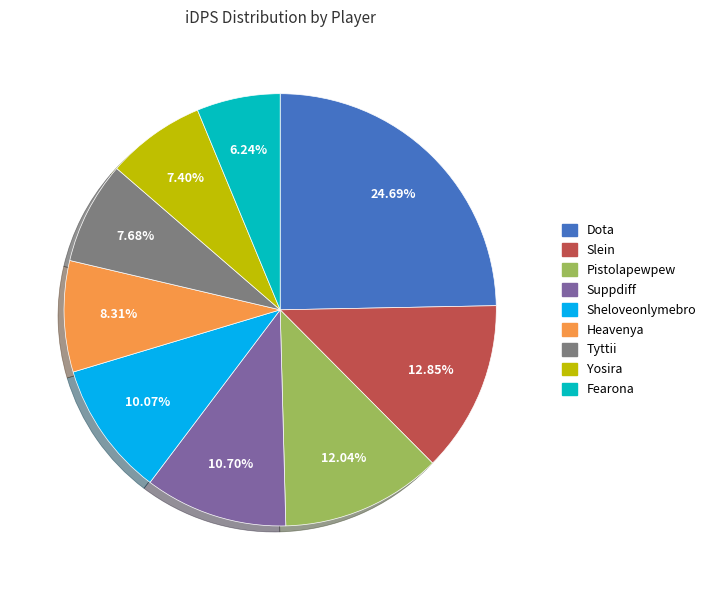

Which has a higher value, Tyttii or Slein?

Slein